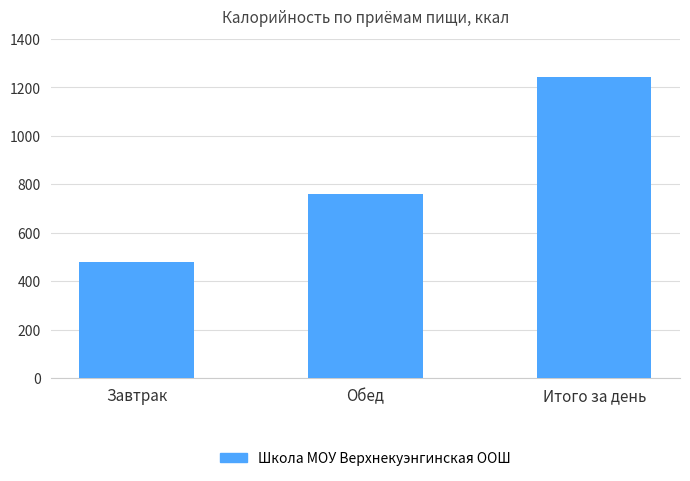

What is the ratio of the value at Обед to the value at Завтрак?

1.6